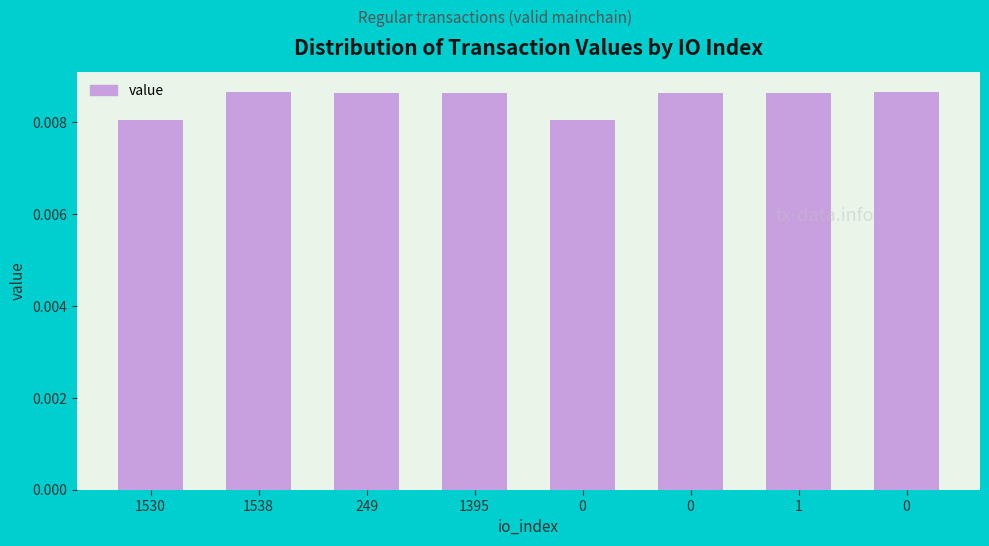

Are the bars horizontal?

No